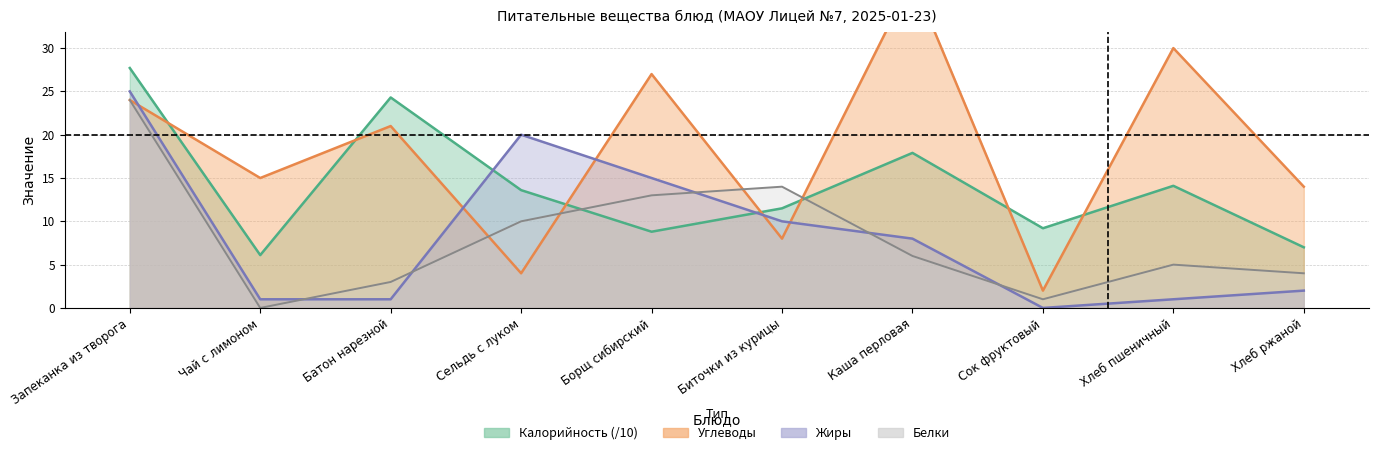

What is the value of the Калорийность point at the 7th from the left?

17.9